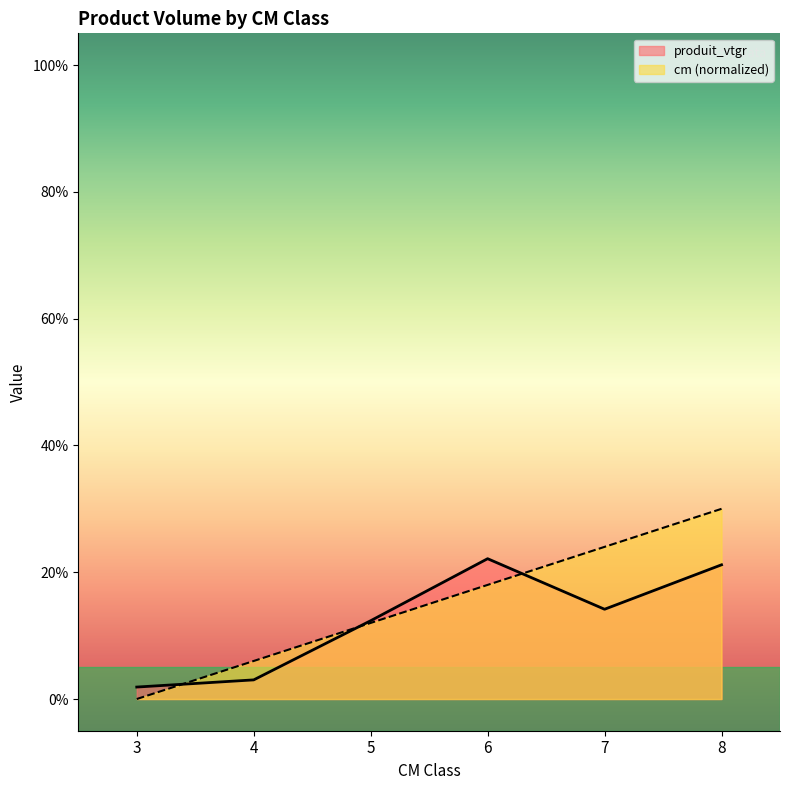

Reading left to right, extract all data points from this chart.

cm: 0.0	6.0	12.0	18.0	24.0	30.0
produit_vtgr: 1.9	3.0	12.3	22.1	14.2	21.2